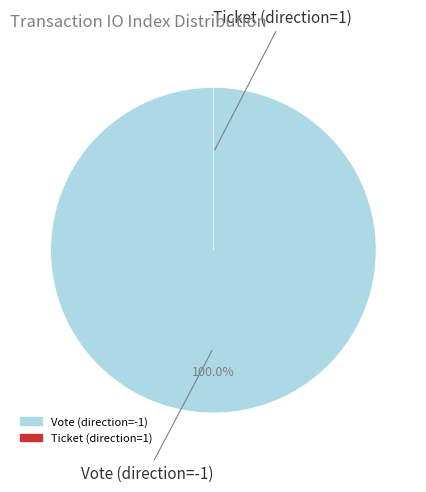

To the nearest percent, what is the average slice percentage?

50%